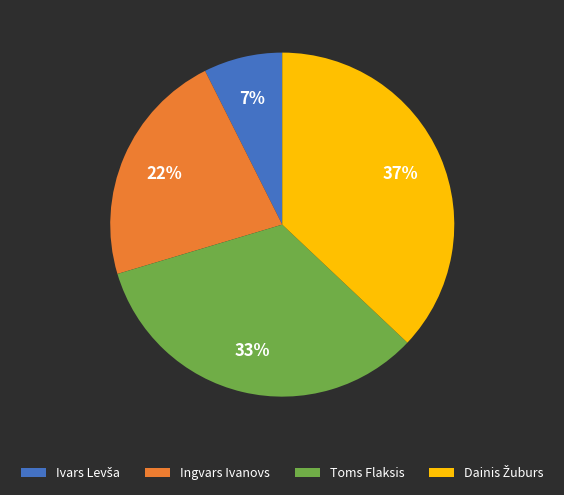

Count the number of slices in the pie.

4